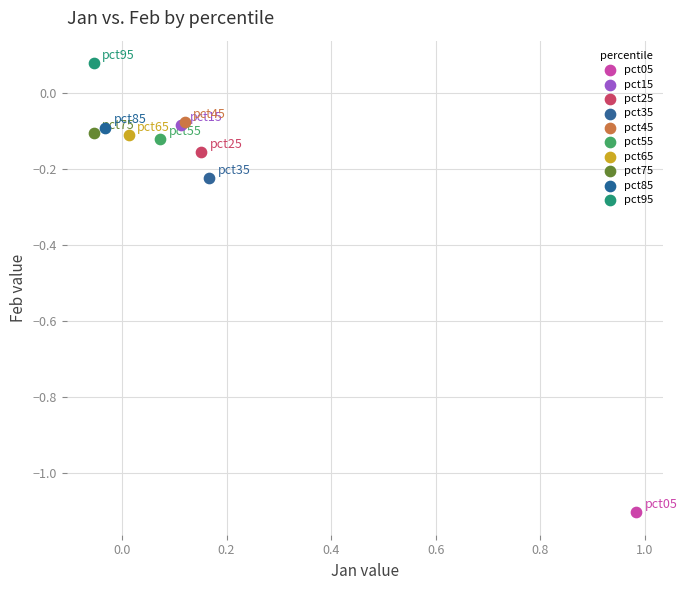

What are all the series names shown in the legend?

pct05, pct15, pct25, pct35, pct45, pct55, pct65, pct75, pct85, pct95